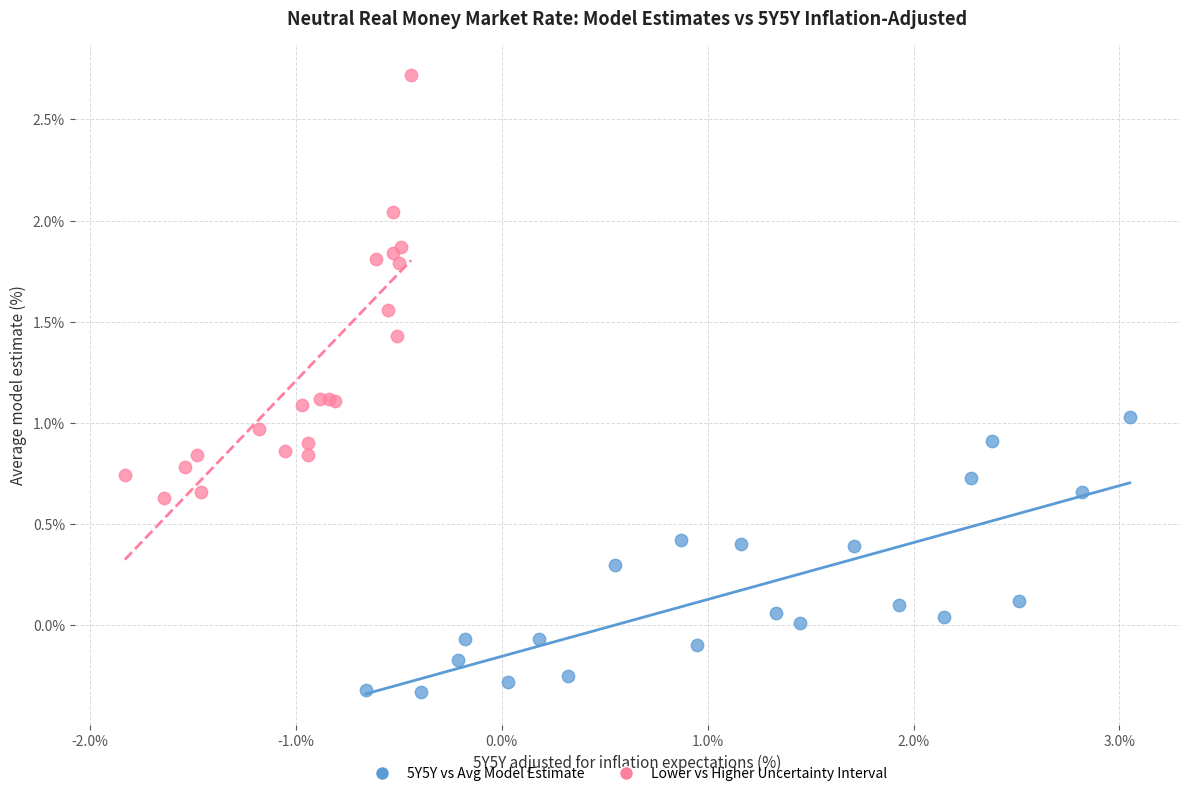

Which series has the widest spread of Y values?

Lower vs Higher Uncertainty Interval